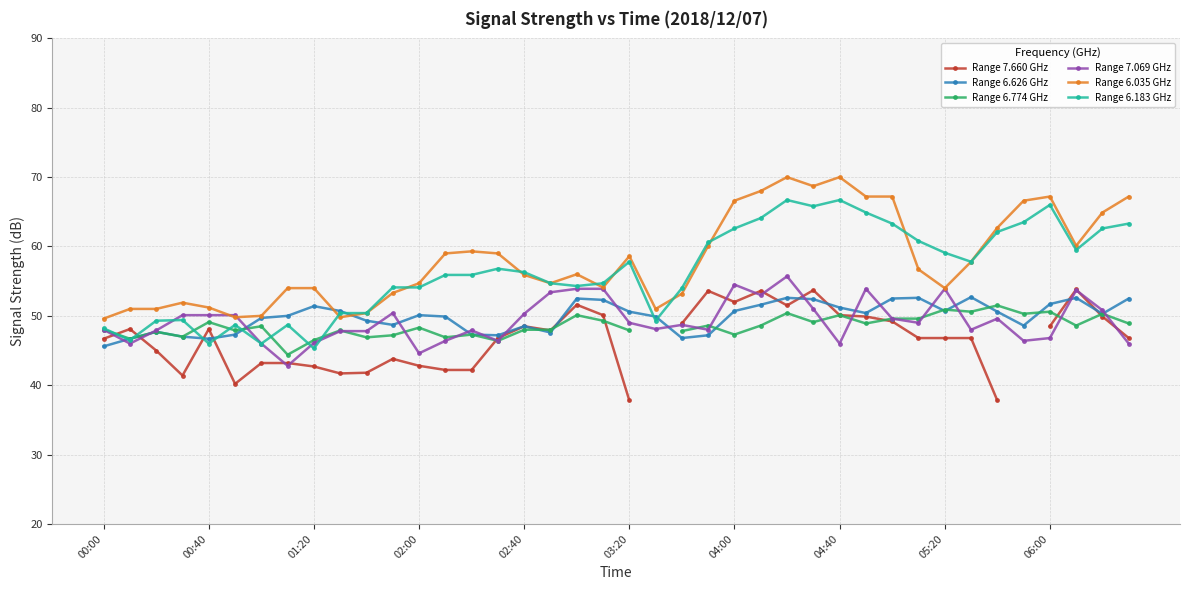

What is the sum of all Range 6.183 GHz values?

2256.2